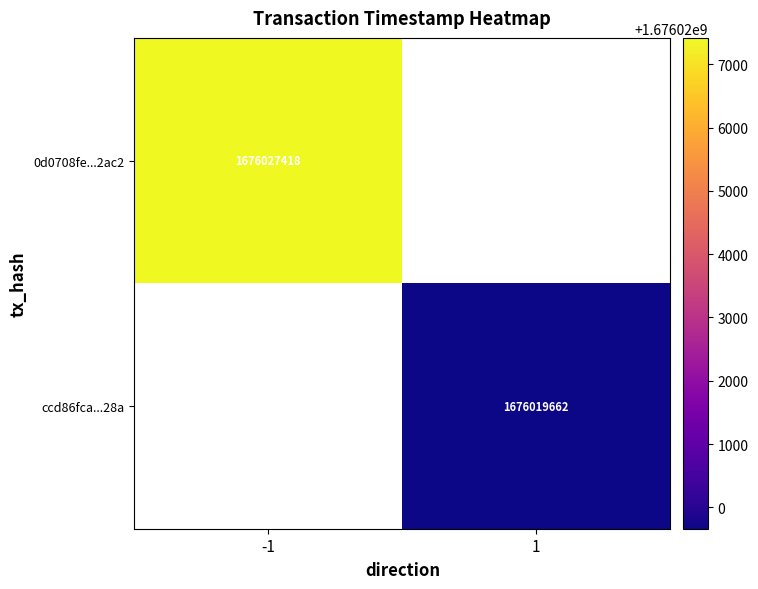

True or false: 0d0708fe...2ac2 has a value of 1676027418 at -1.

True